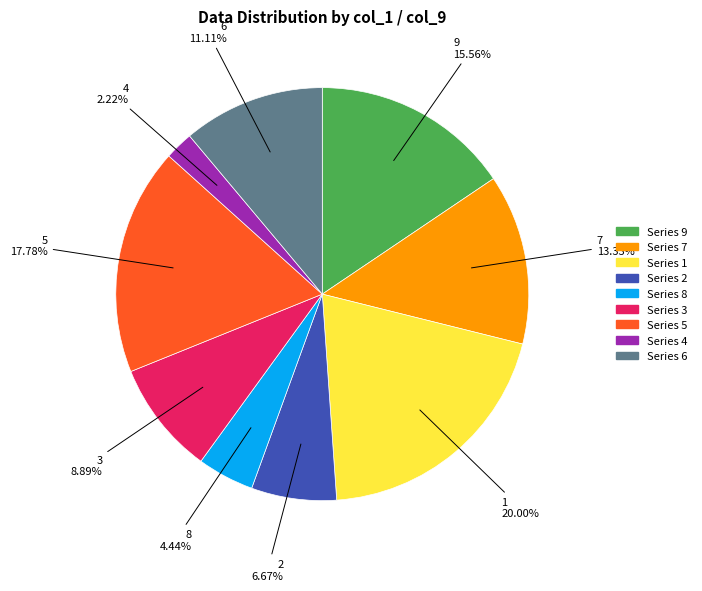

Which category has the biggest portion of the pie?

1